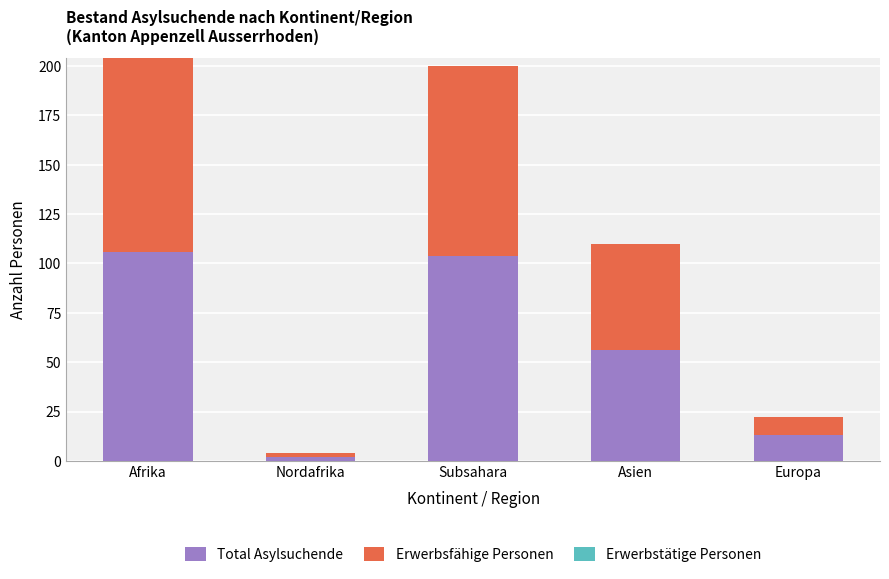

Is it true that Total Asylsuchende equals 106 at Afrika?

True